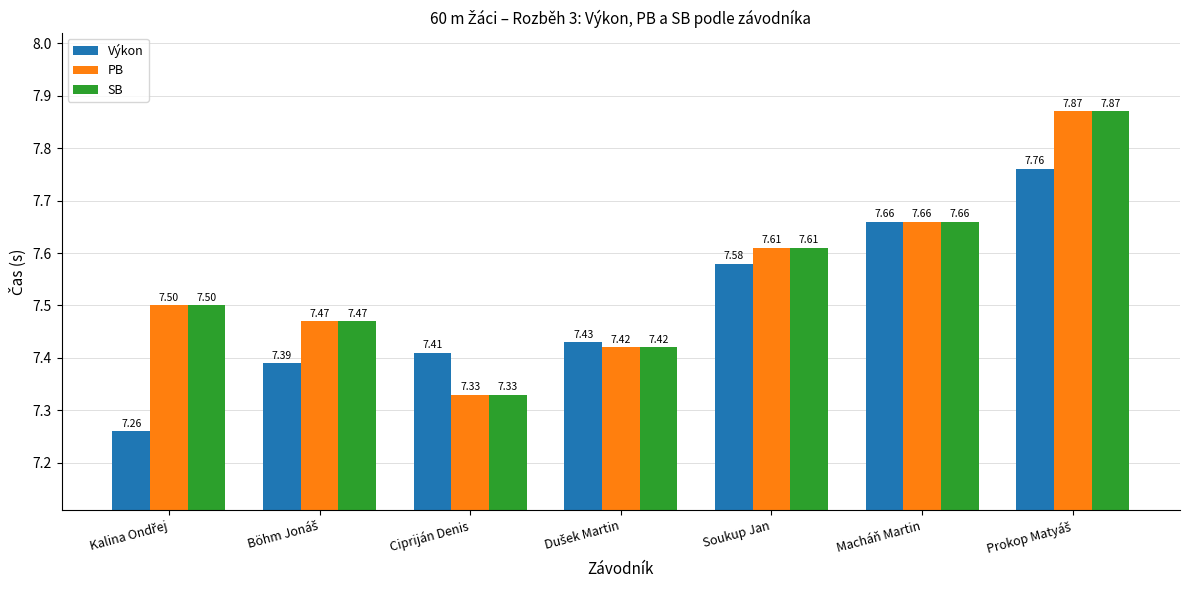

What is the sum of all SB values?

52.9